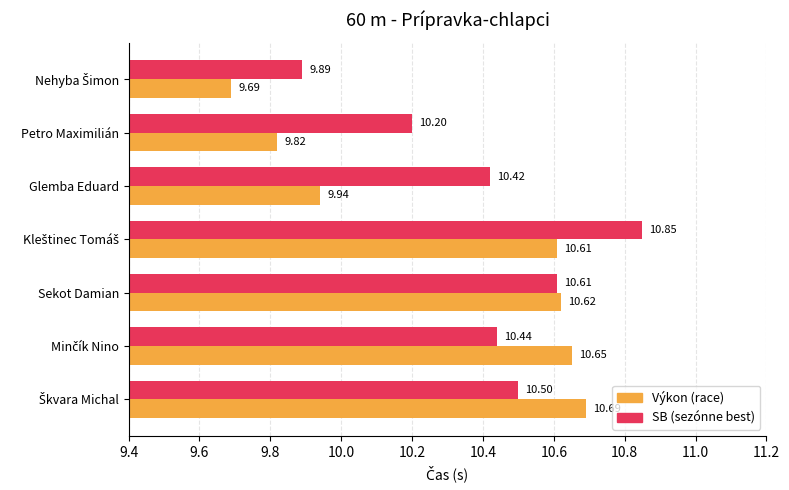

What is the difference between the highest and lowest values at Petro Maximilián?

0.4